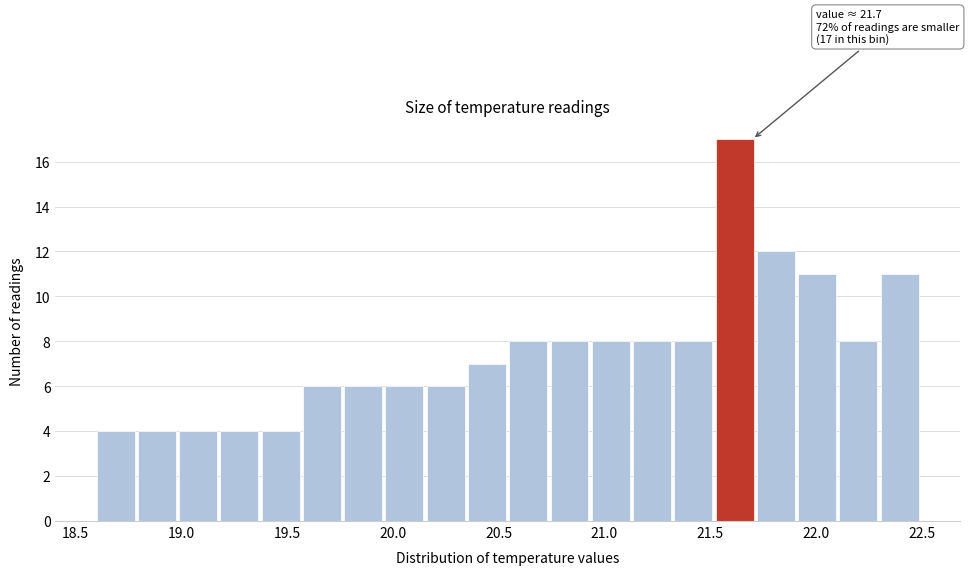

Around what value on the x-axis is the tallest bar? Give the approximate position of its centre, as read against the axis.

21.60